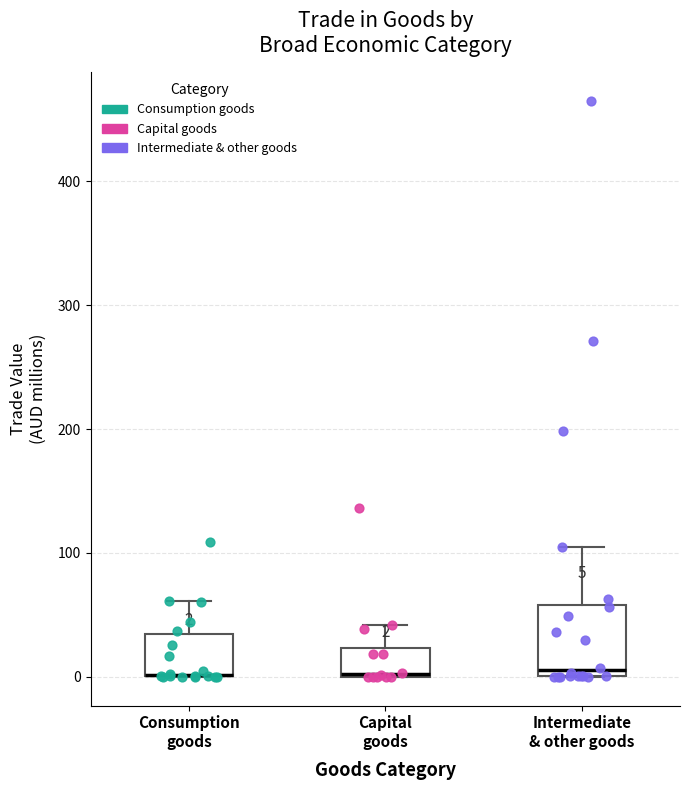

Which box is the tallest, from its lower edge to its upper edge?

Intermediate & other goods